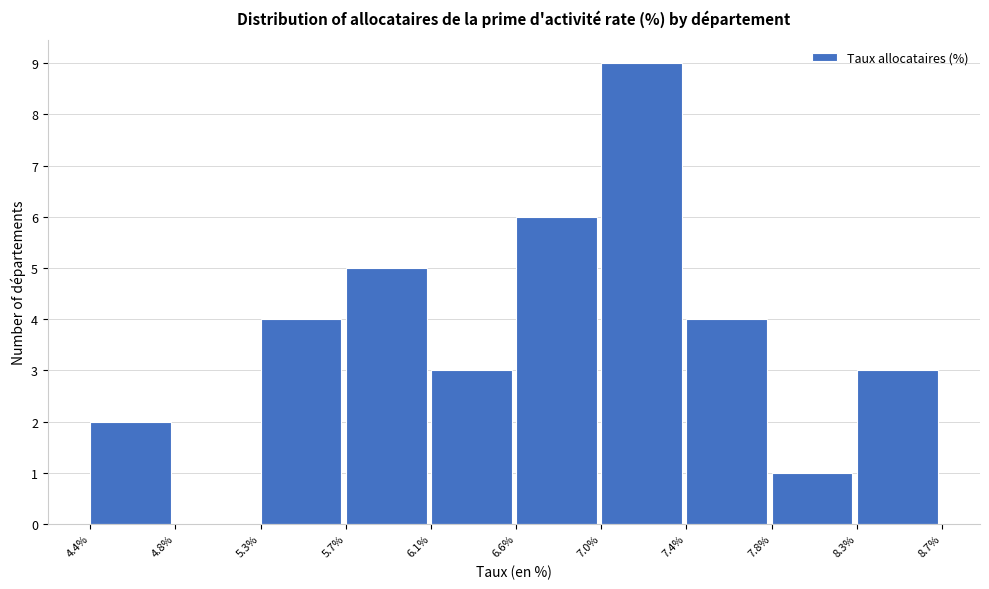

Reading left to right, transcribe this chart: for each bar, give the range it covers on the x-axis and its height. The values are not printed on the chart, so give them approximately, as read against the axis.

4.4% to 4.8%: 2
4.8% to 5.3%: 0
5.3% to 5.7%: 4
5.7% to 6.1%: 5
6.1% to 6.6%: 3
6.6% to 7.0%: 6
7.0% to 7.4%: 9
7.4% to 7.8%: 4
7.8% to 8.3%: 1
8.3% to 8.7%: 3